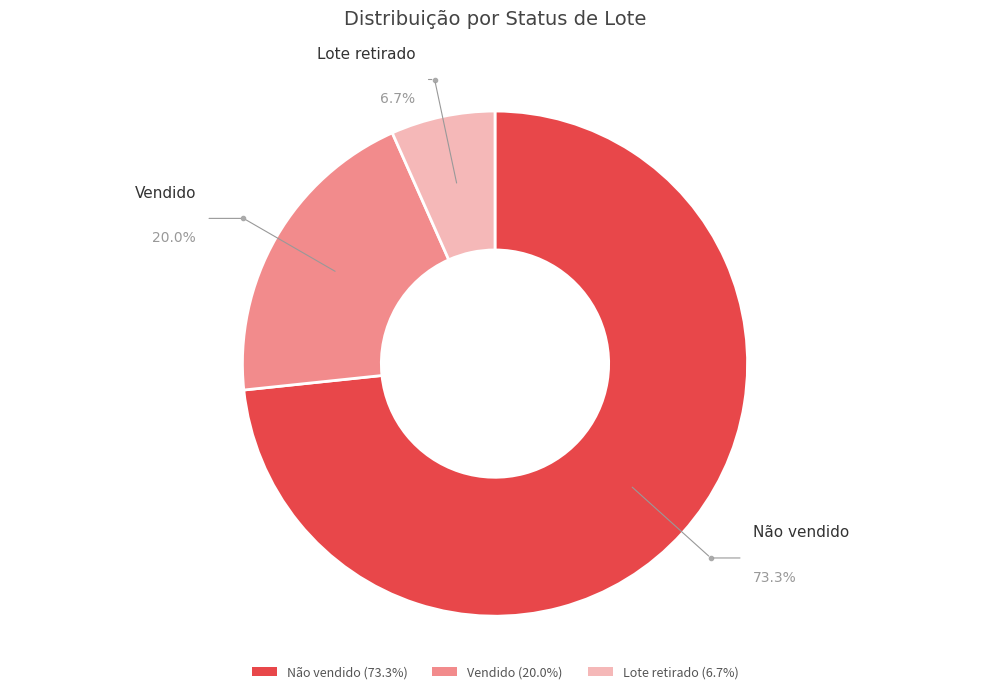

What is the smallest slice in the pie chart?

Lote retirado (6.7%)